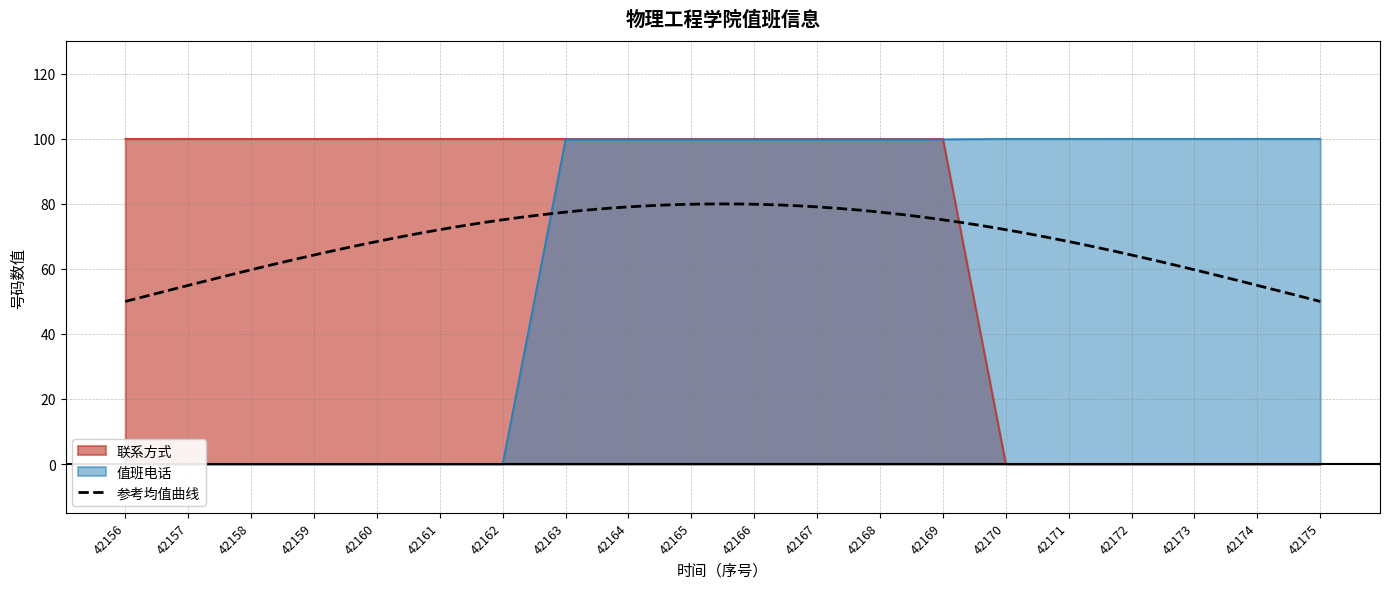

What is the spread (max minus min) of values at 42166?

0.1